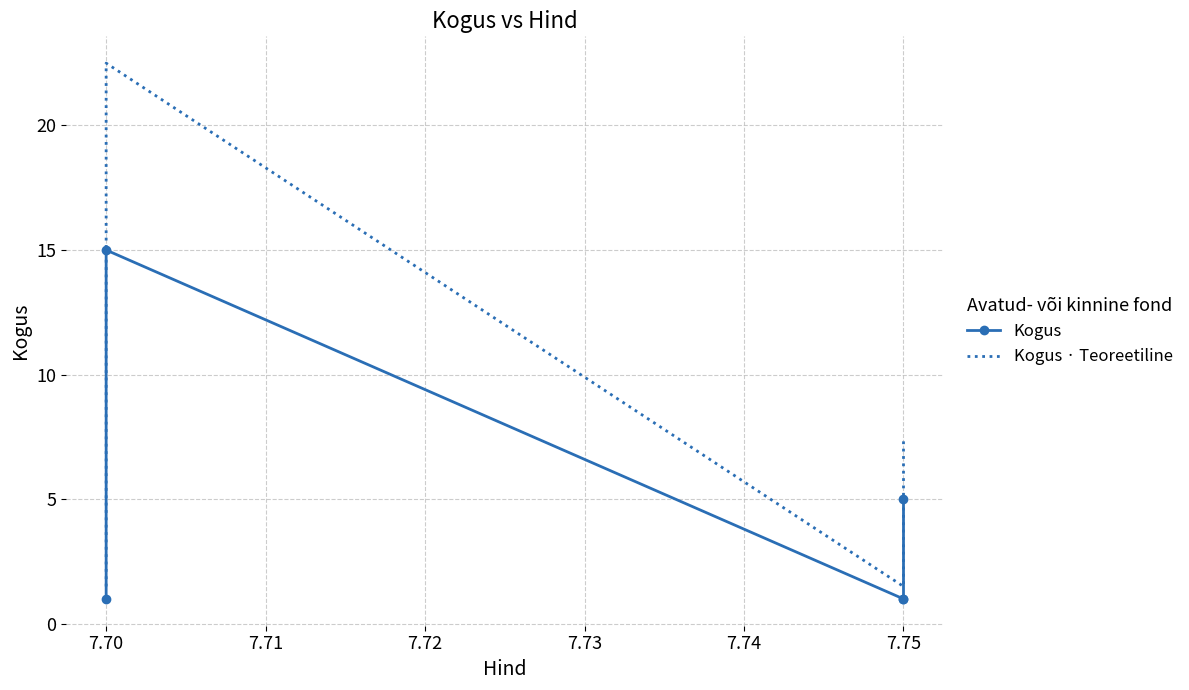

Is it true that Kogus equals 1.9 at 7.75?

False